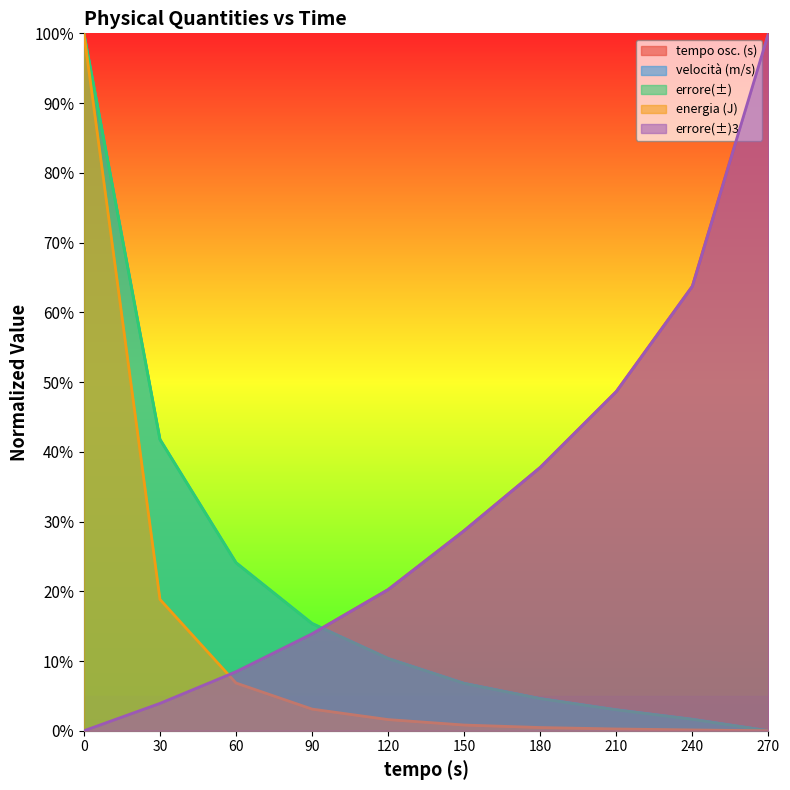

How many lines are shown in the chart?

5